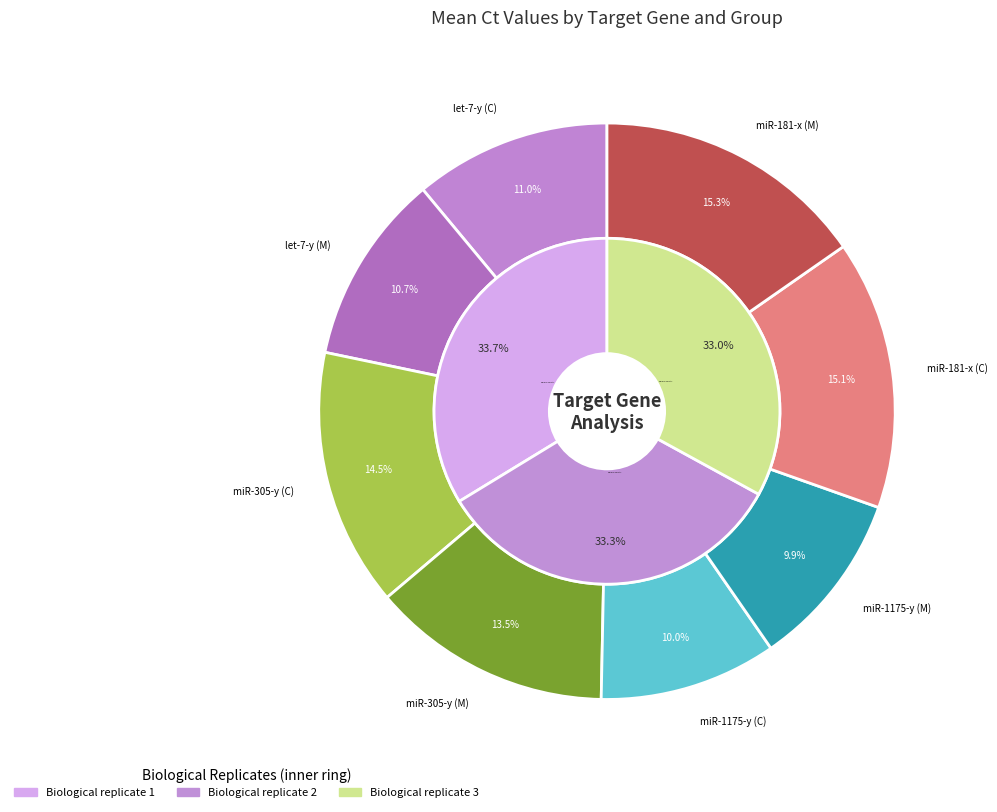

True or false: miR-1175-y (C) accounts for 5% of the total.

False